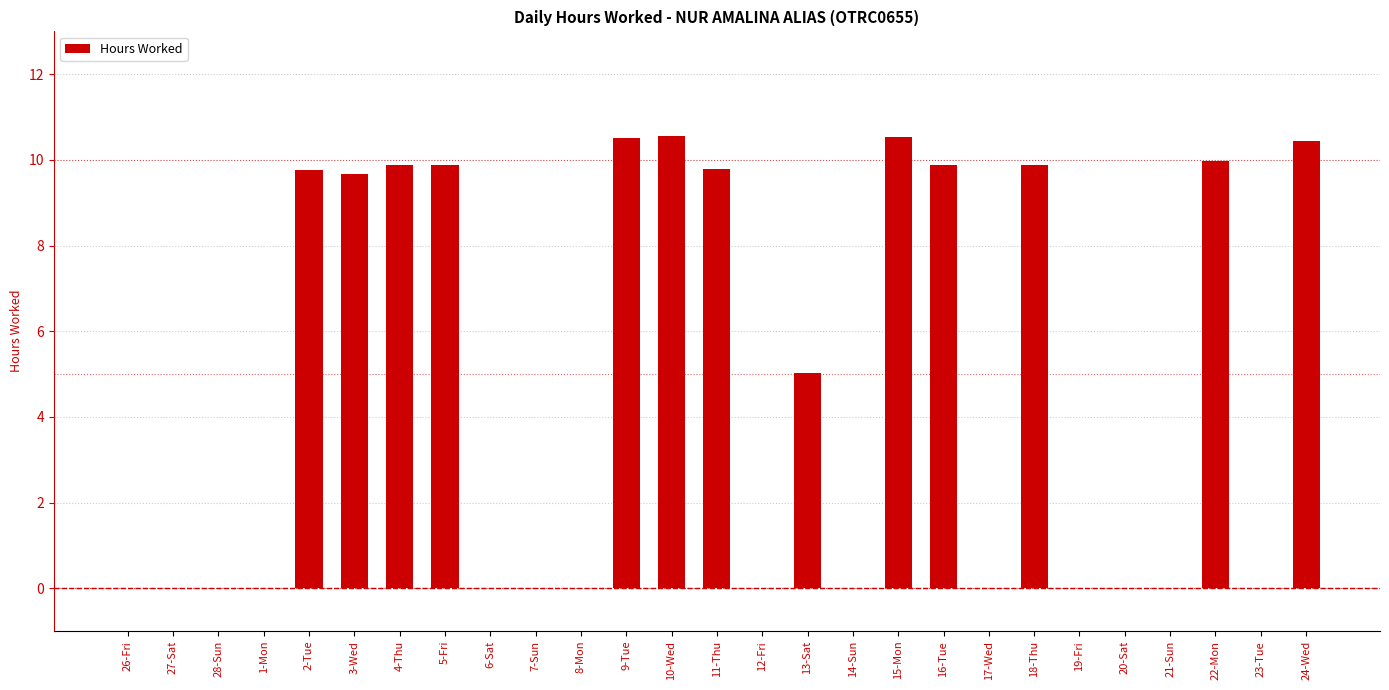

Approximately how many times larger is the value at 16-Tue compared to 10-Wed?

0.9